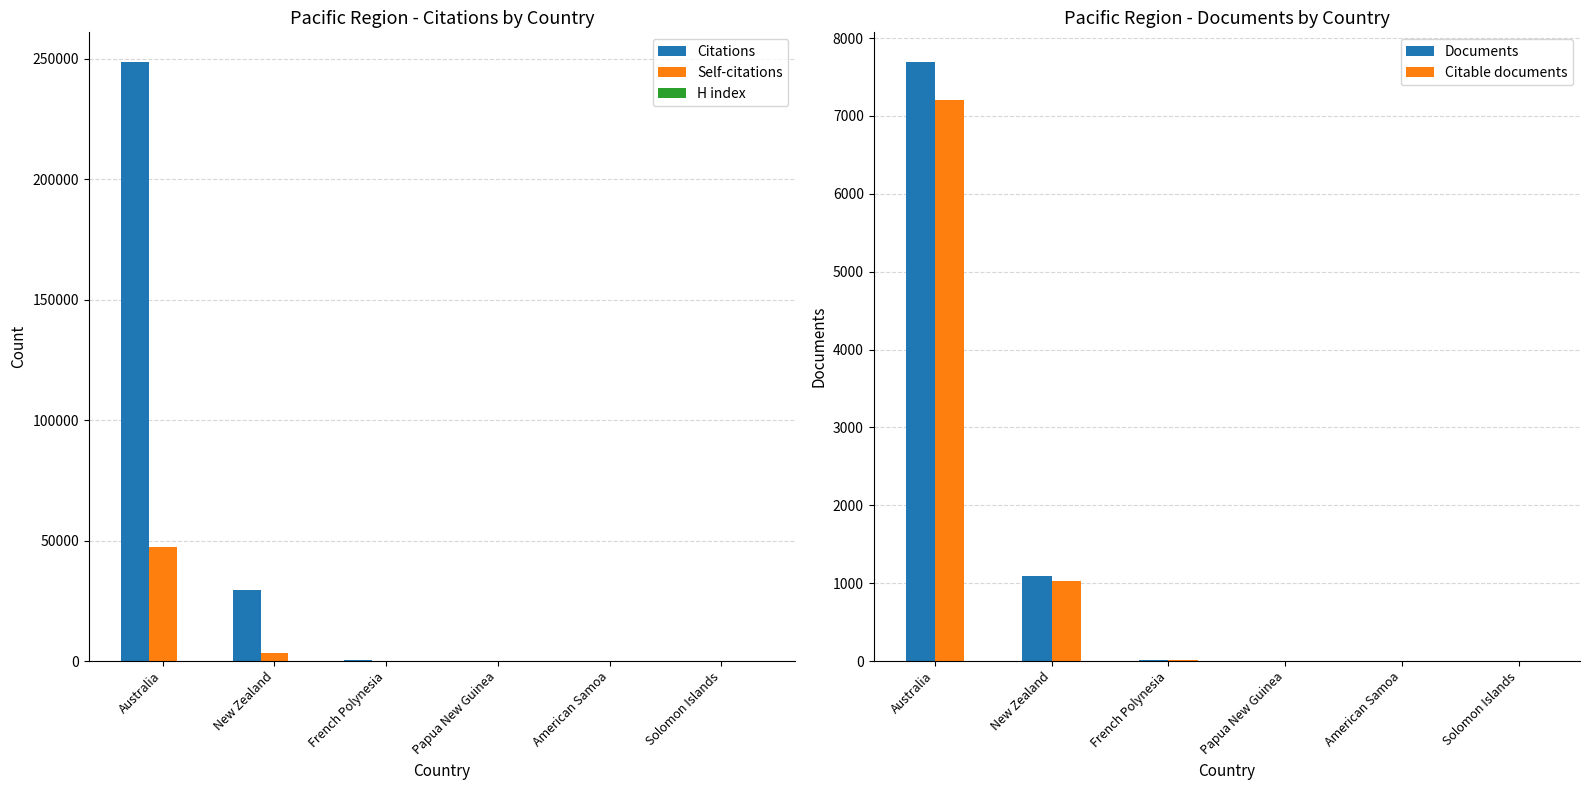

Which has a higher value, American Samoa or Solomon Islands?

Solomon Islands